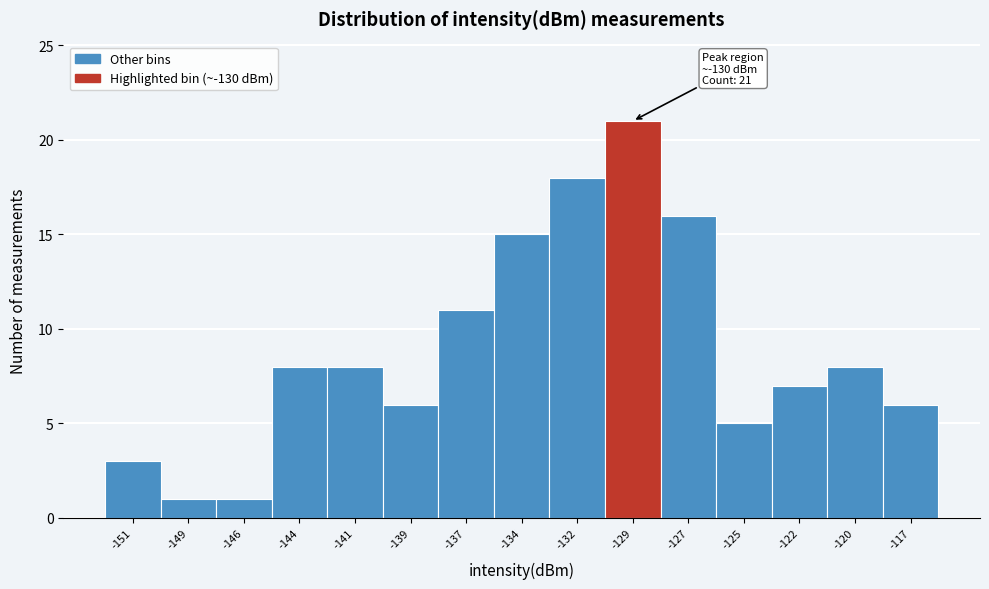

Reading left to right, list all the values displayed in this chart.

3	1	1	8	8	6	11	15	18	21	16	5	7	8	6